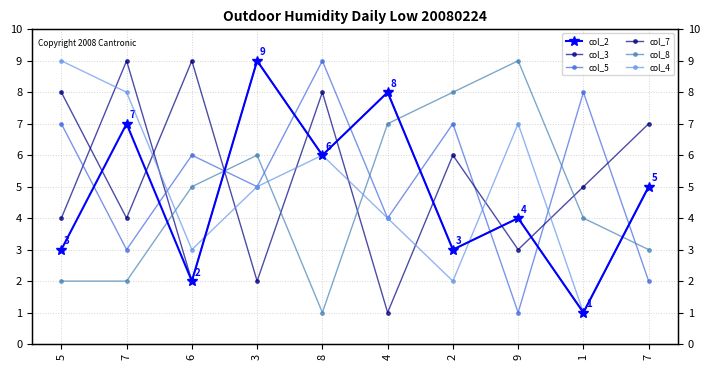

Between 2 and 6, which is larger?

2